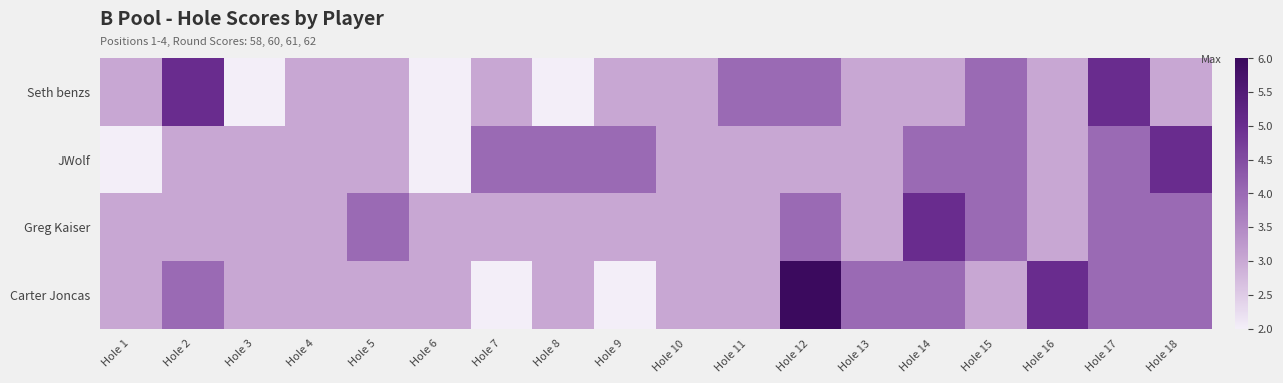

Reading left to right, transcribe all the data shown in this chart.

Seth benzs: Hole 1=3	Hole 2=5	Hole 3=2	Hole 4=3	Hole 5=3	Hole 6=2	Hole 7=3	Hole 8=2	Hole 9=3	Hole 10=3	Hole 11=4	Hole 12=4	Hole 13=3	Hole 14=3	Hole 15=4	Hole 16=3	Hole 17=5	Hole 18=3
JWolf: Hole 1=2	Hole 2=3	Hole 3=3	Hole 4=3	Hole 5=3	Hole 6=2	Hole 7=4	Hole 8=4	Hole 9=4	Hole 10=3	Hole 11=3	Hole 12=3	Hole 13=3	Hole 14=4	Hole 15=4	Hole 16=3	Hole 17=4	Hole 18=5
Greg Kaiser: Hole 1=3	Hole 2=3	Hole 3=3	Hole 4=3	Hole 5=4	Hole 6=3	Hole 7=3	Hole 8=3	Hole 9=3	Hole 10=3	Hole 11=3	Hole 12=4	Hole 13=3	Hole 14=5	Hole 15=4	Hole 16=3	Hole 17=4	Hole 18=4
Carter Joncas: Hole 1=3	Hole 2=4	Hole 3=3	Hole 4=3	Hole 5=3	Hole 6=3	Hole 7=2	Hole 8=3	Hole 9=2	Hole 10=3	Hole 11=3	Hole 12=6	Hole 13=4	Hole 14=4	Hole 15=3	Hole 16=5	Hole 17=4	Hole 18=4